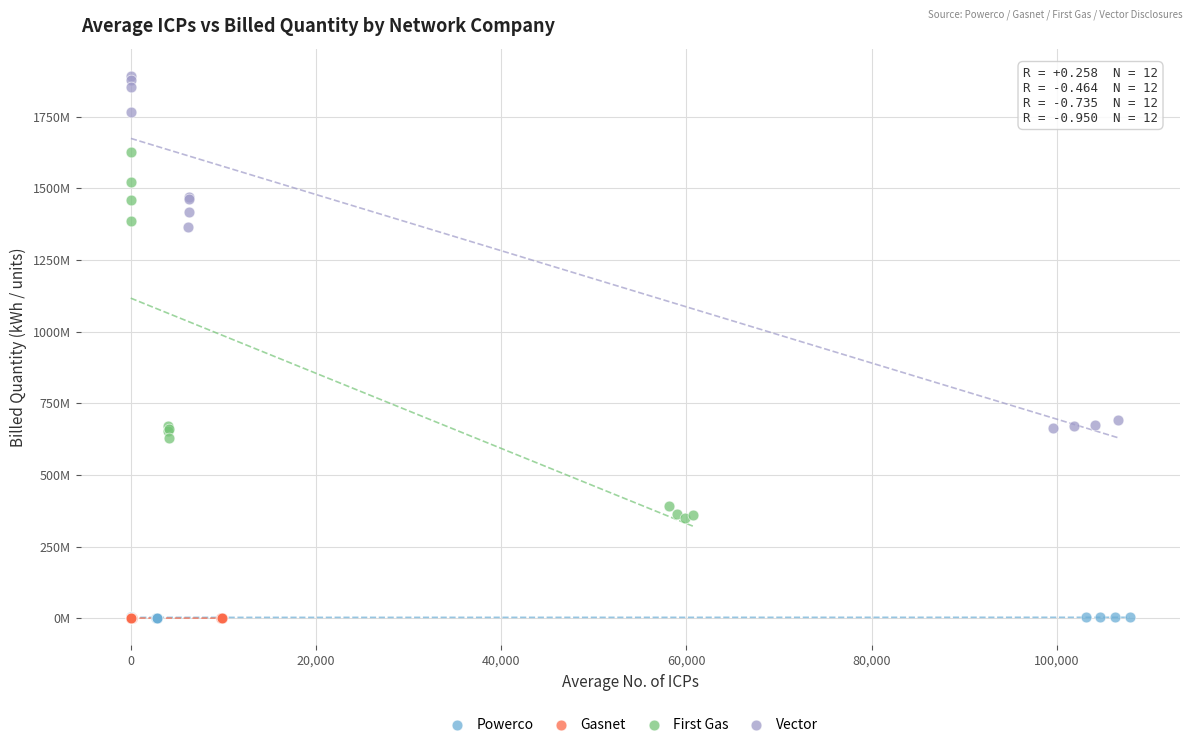

Which series has the largest Y range (max minus min)?

First Gas